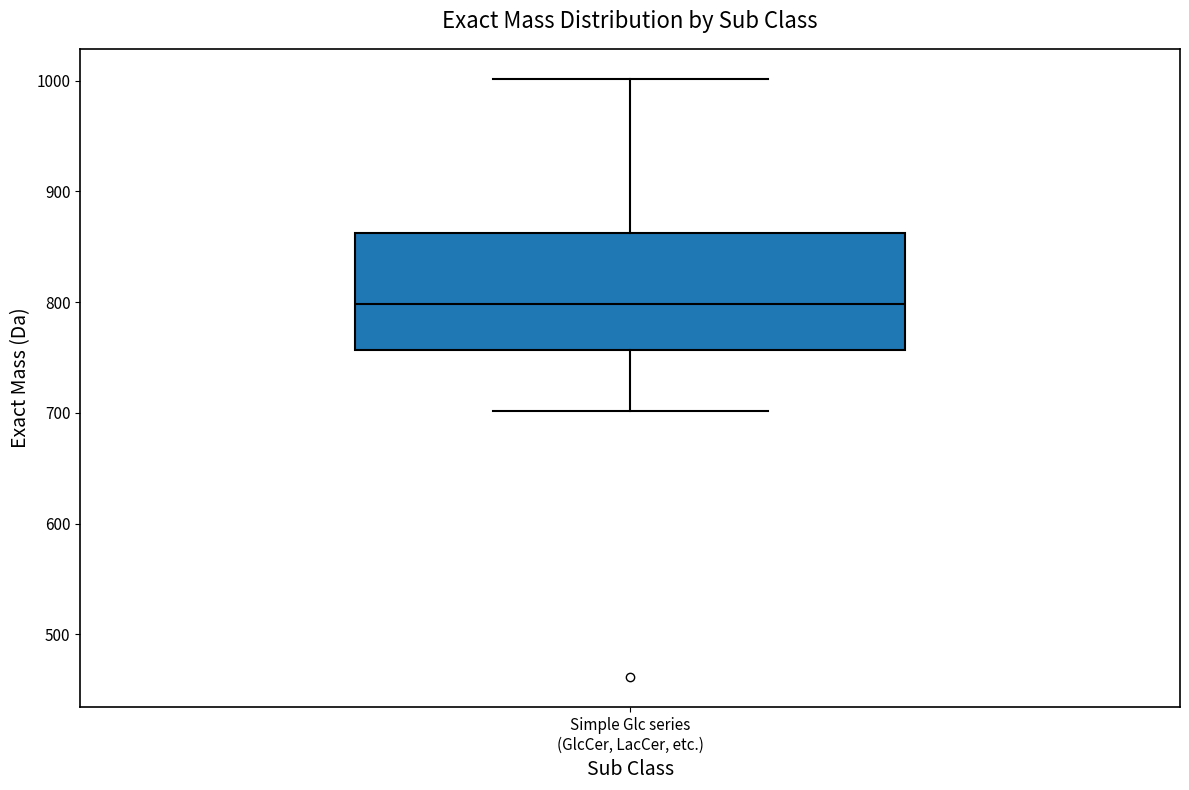

Transcribe this box plot: give where the median line is, the range the box spans, and where the two whiskers end, as read against the y-axis. The values are not printed on the chart, so give them approximately, as read against the axis.

median 800, box 760 to 860, whiskers 700 to 1000